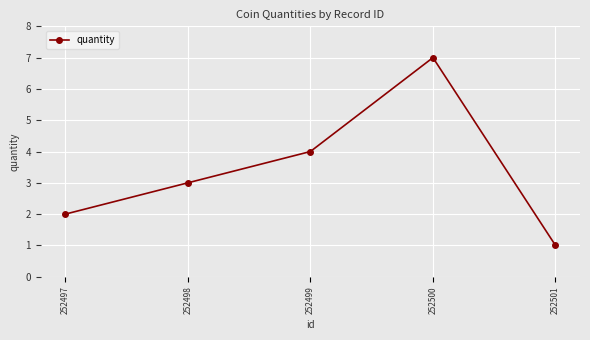

Which label corresponds to the smallest value in the chart?

252501